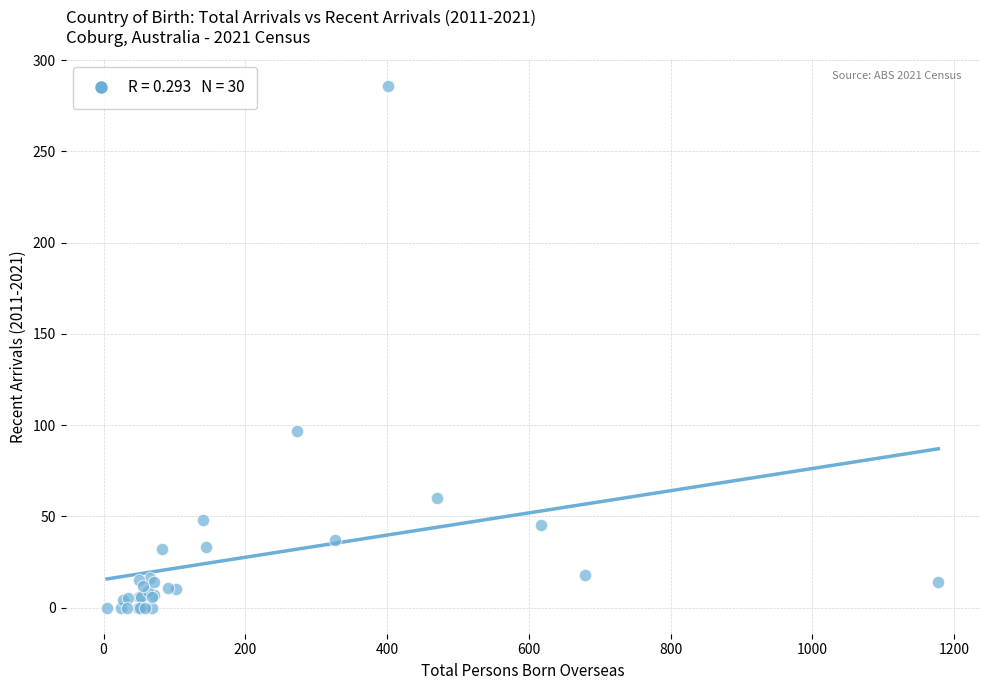

What Y value in the scatter plot is closest to 143?

97